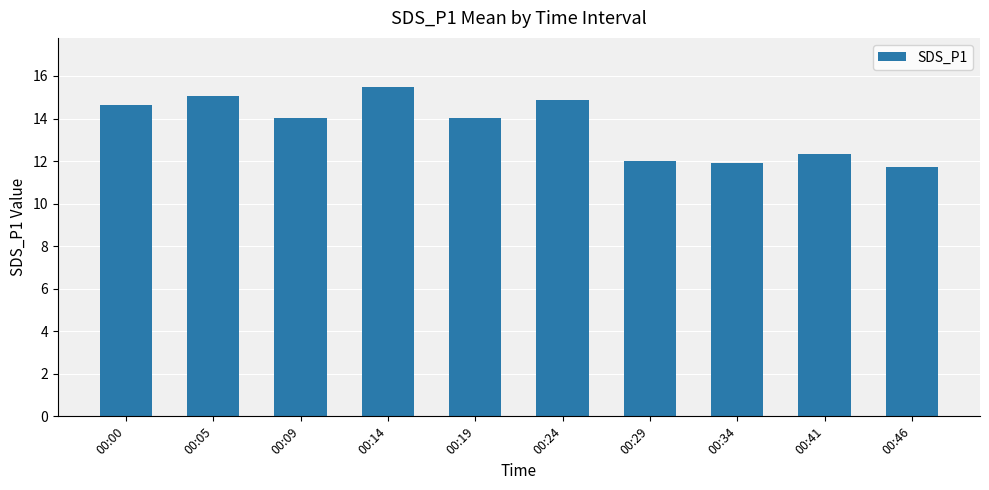

What is the value of the 6th bar from the left?

14.9